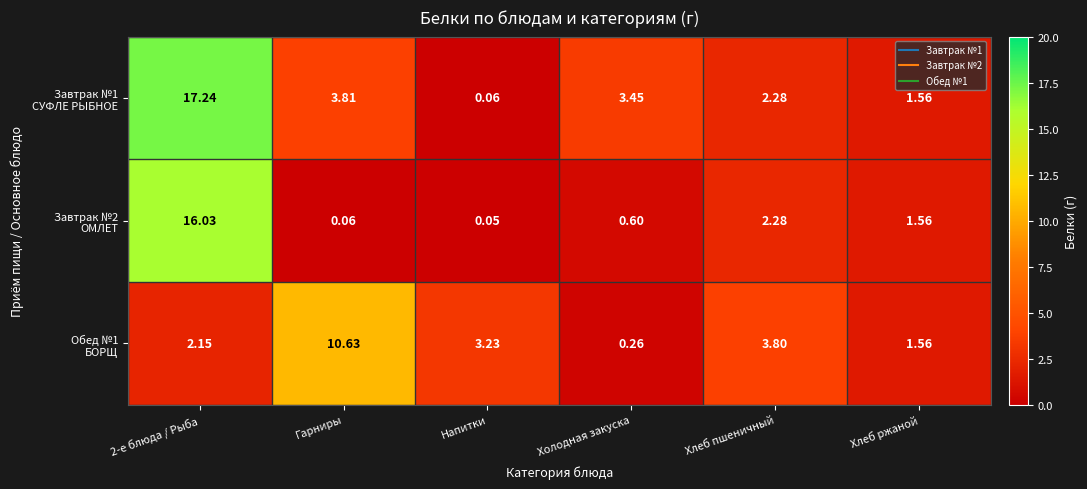

Which label corresponds to the smallest value in the chart?

Напитки